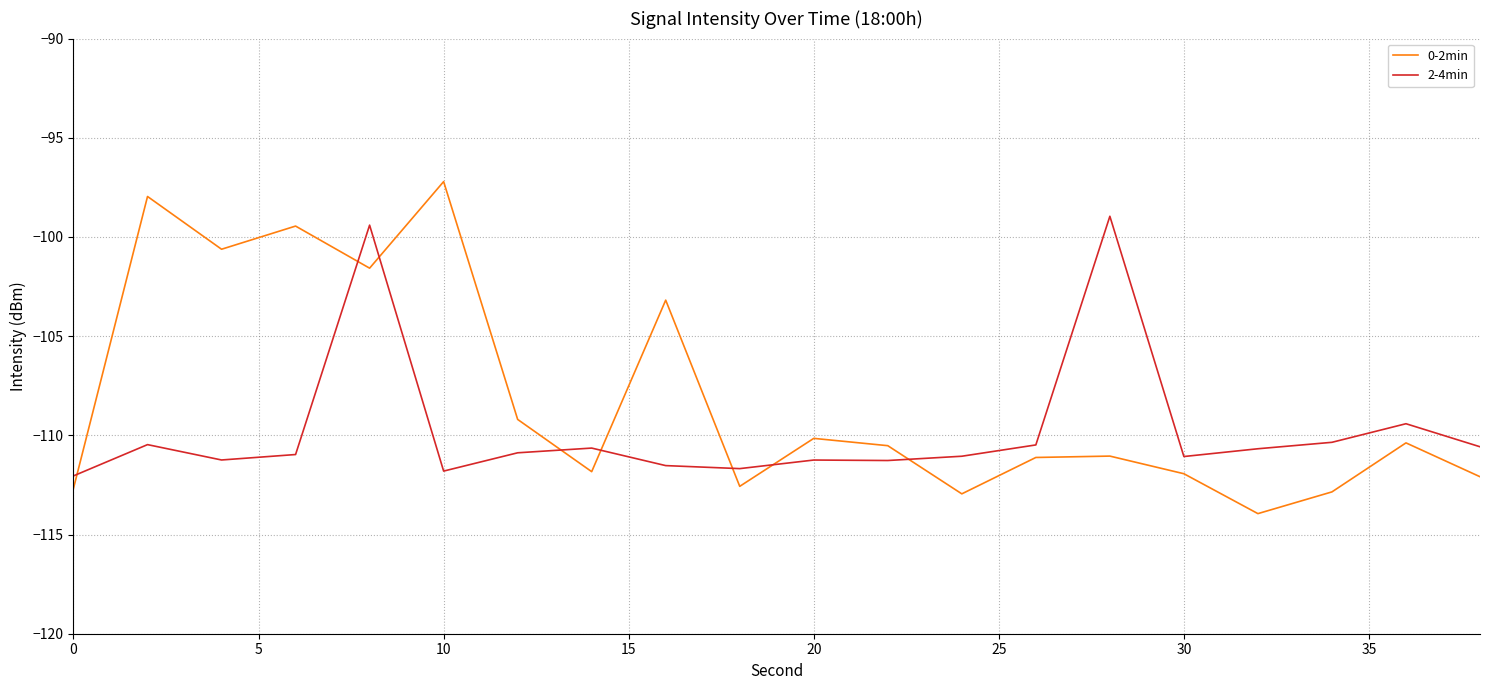

What is the difference between the maximum and minimum values in the 2-4min series?

13.1